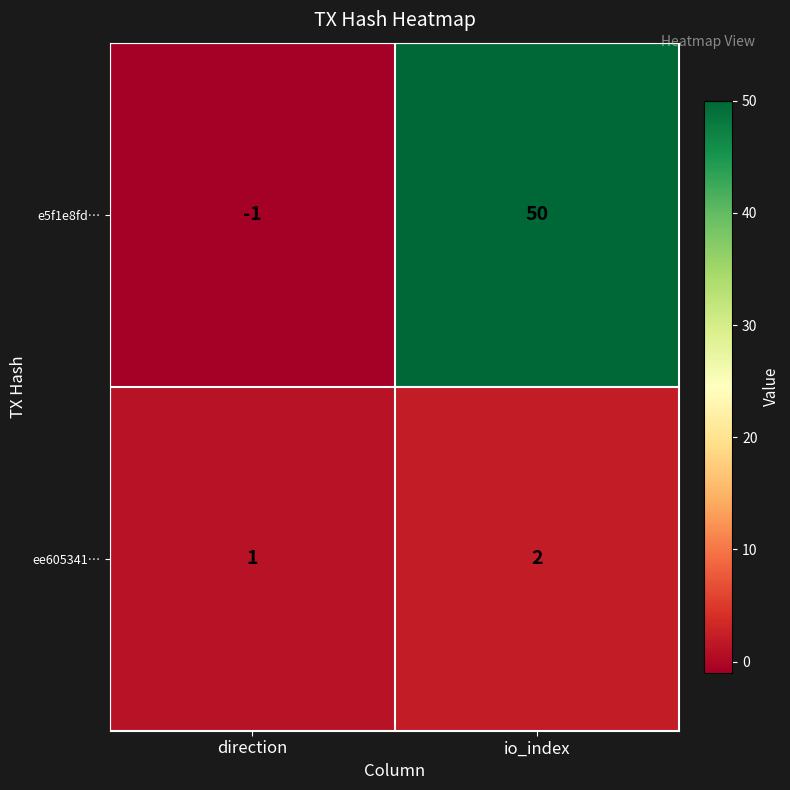

How many values in the ee605341… series are below 2?

1